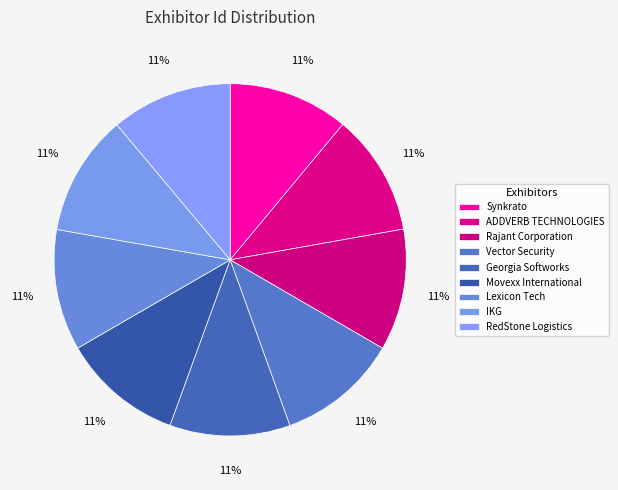

Count the number of slices in the pie.

9